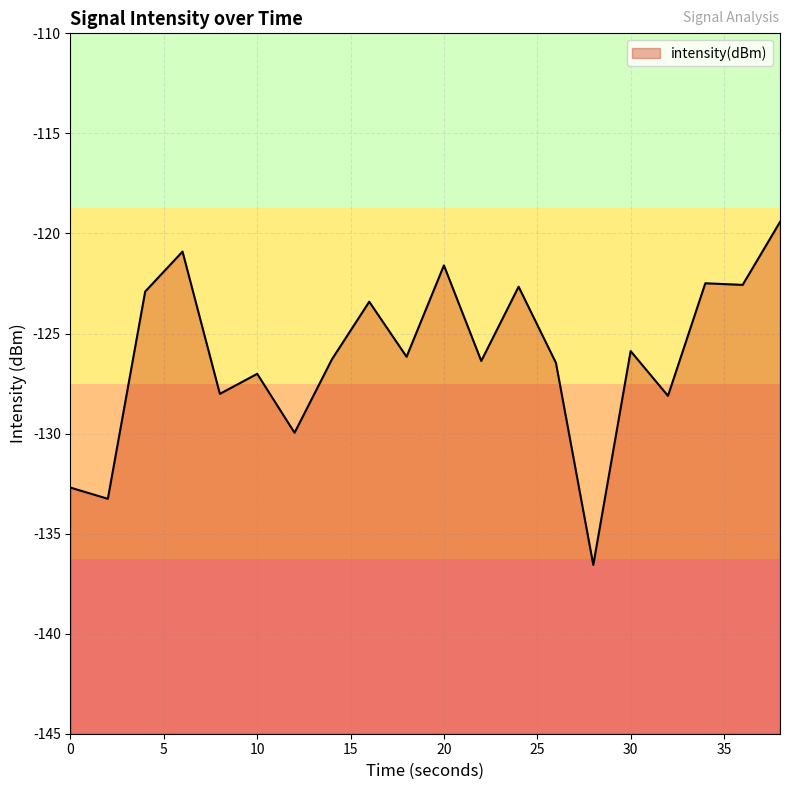

Count the number of data series in this chart.

1